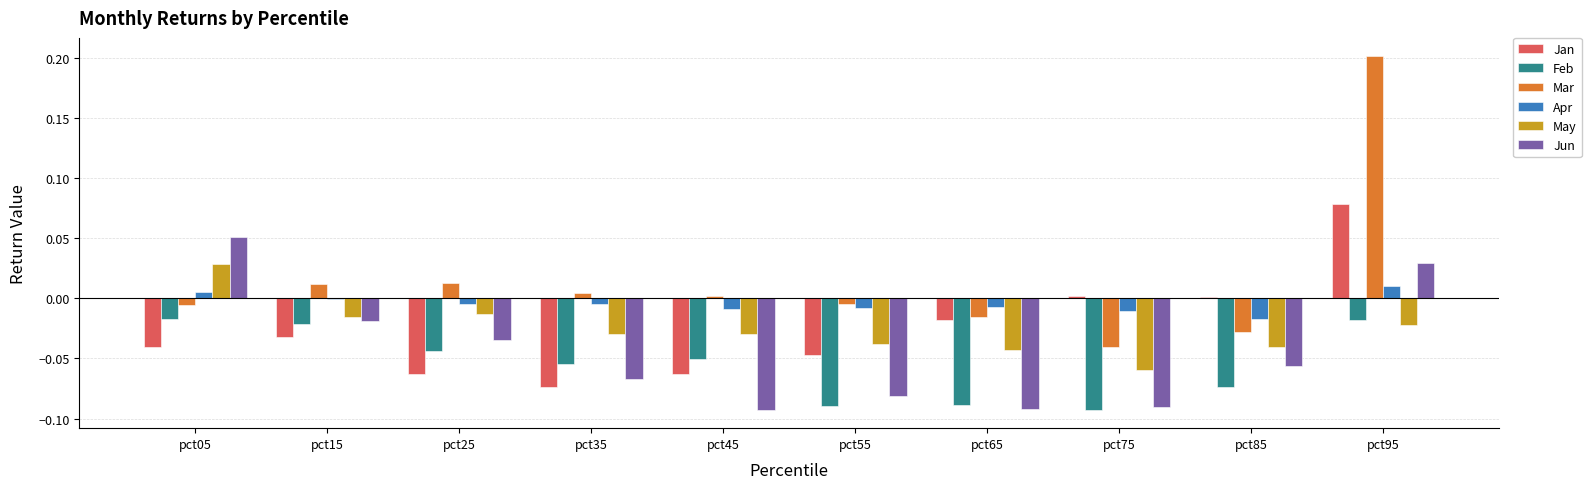

Which series has the largest total across all categories?

Mar